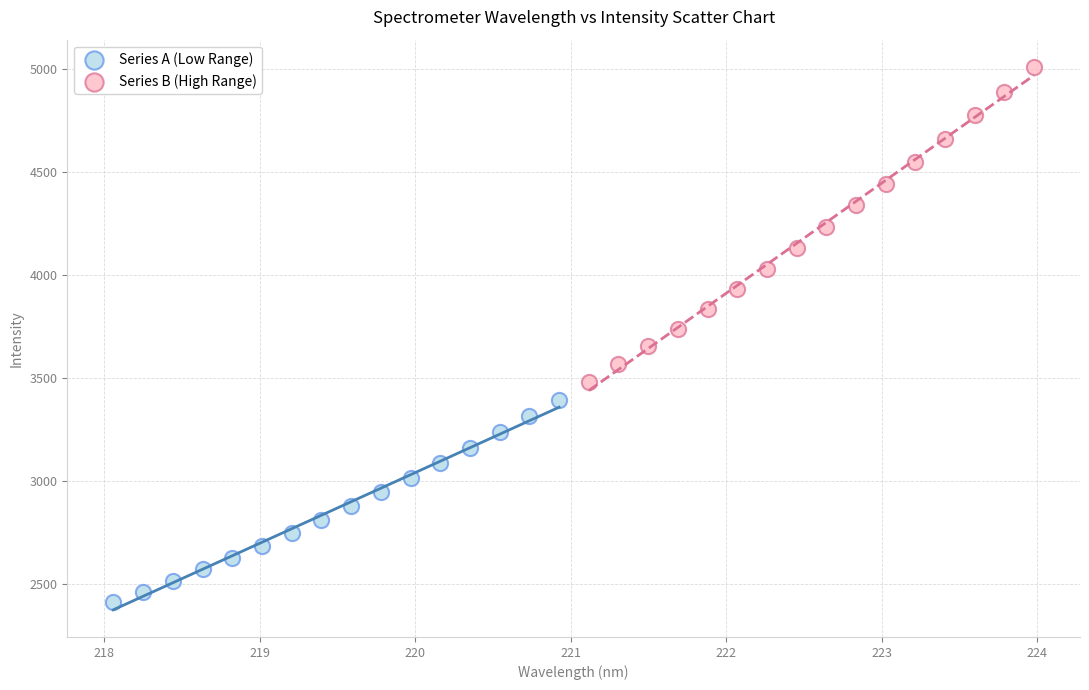

Which series has the largest Y range (max minus min)?

Series B (High Range)